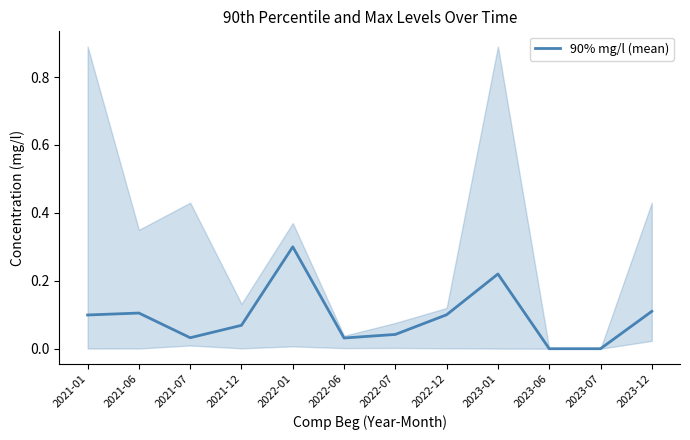

What is the average value?

0.1